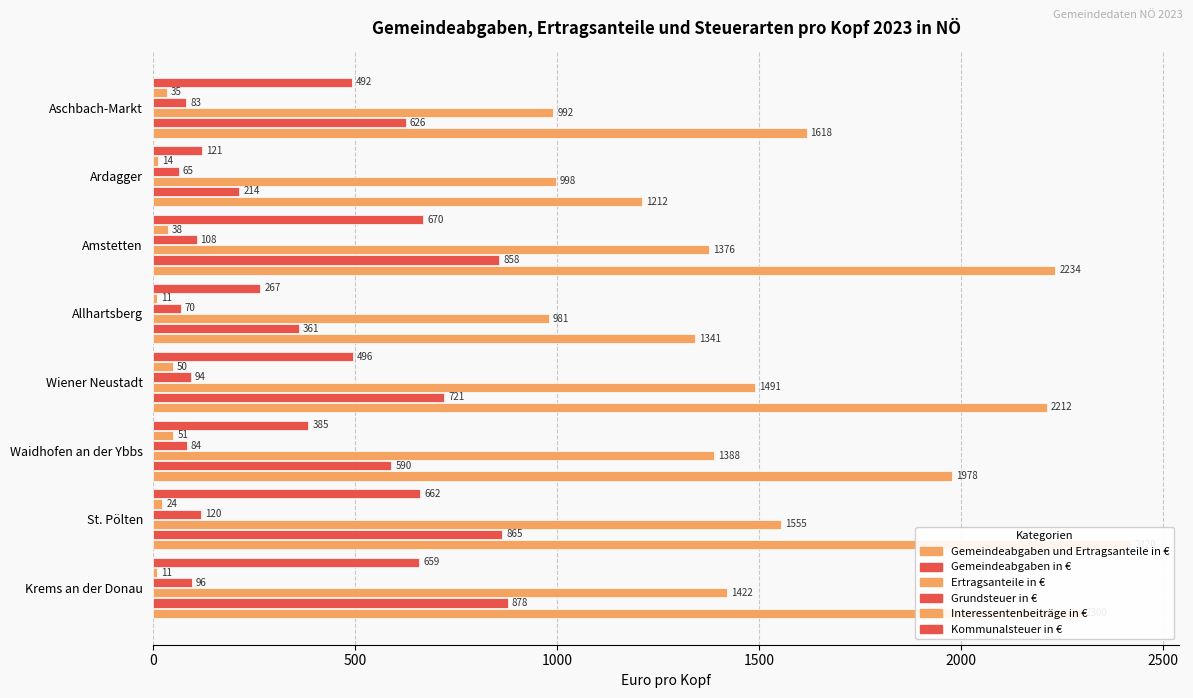

Which series has the largest total across all categories?

Gemeindeabgaben und Ertragsanteile in €